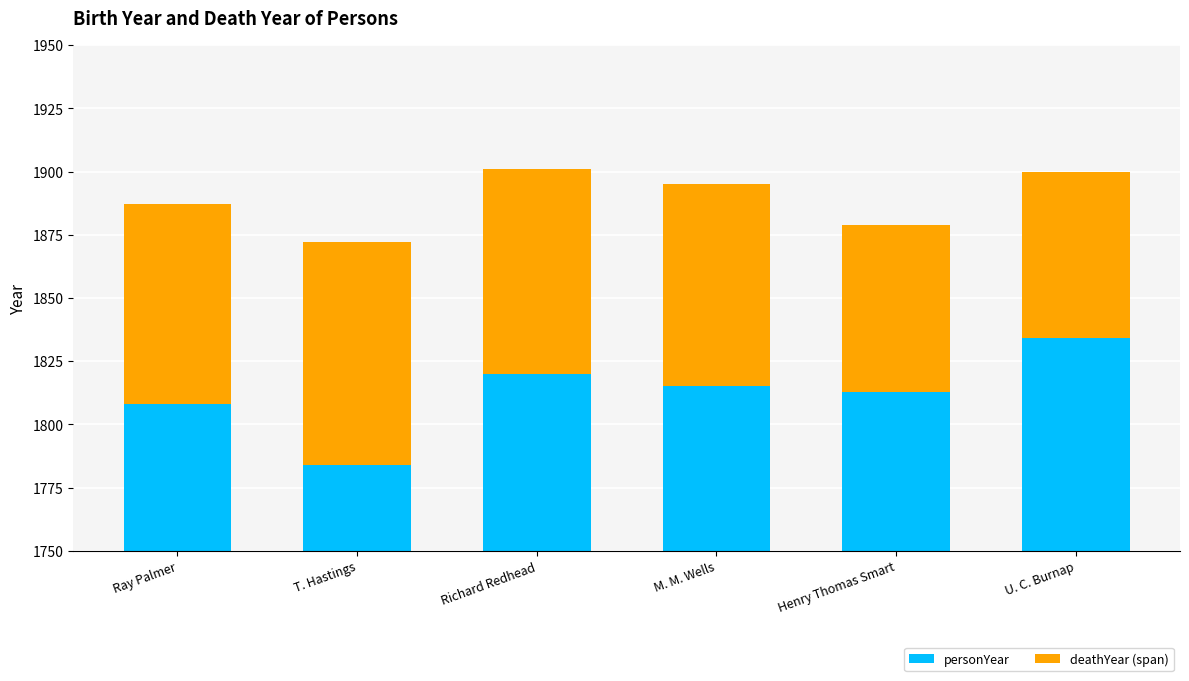

How many groups of bars are there?

6